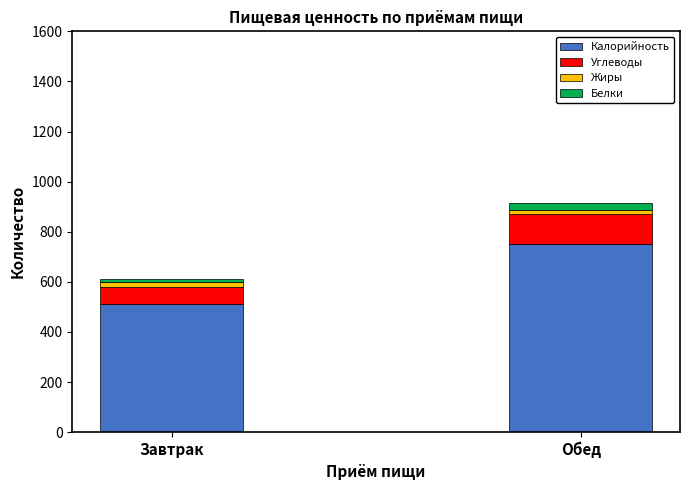

At which category is the sum across all series the highest?

Обед